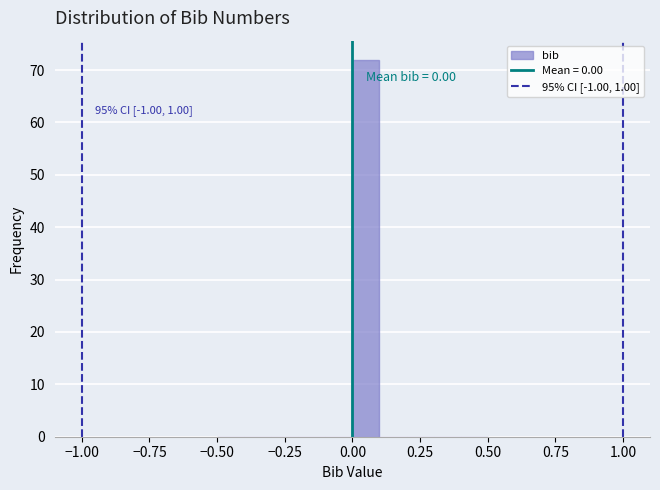

Around what value on the x-axis is the tallest bar? Give the approximate position of its centre, as read against the axis.

0.05